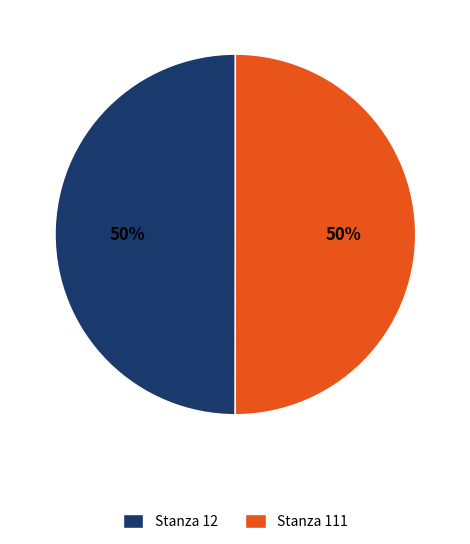

Count the number of slices in the pie.

2